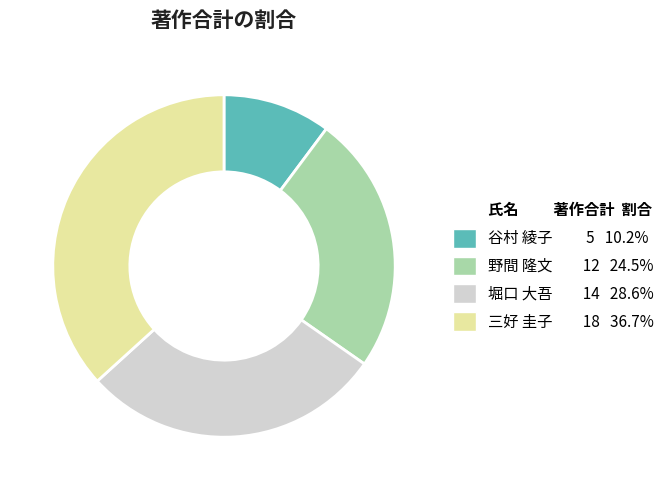

Count the number of slices in the pie.

4